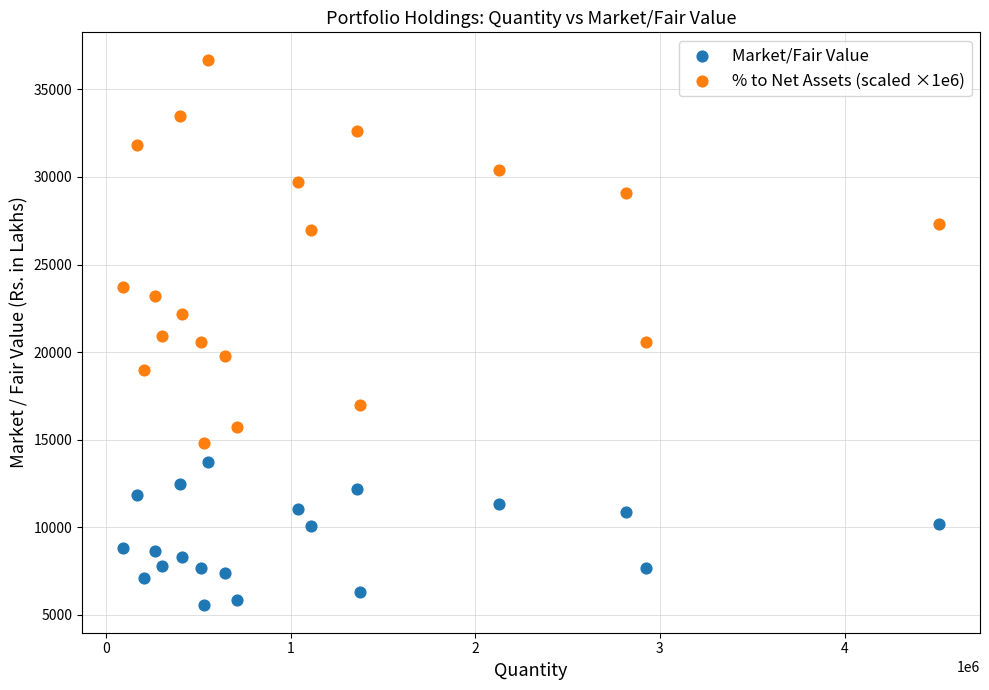

Which series has the widest spread of Y values?

% to Net Assets (scaled ×1e6)